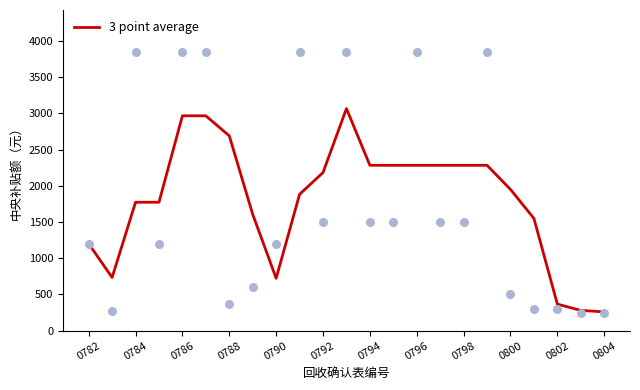

The value of 3 point average at 0802 is 511.6. True or false?

False